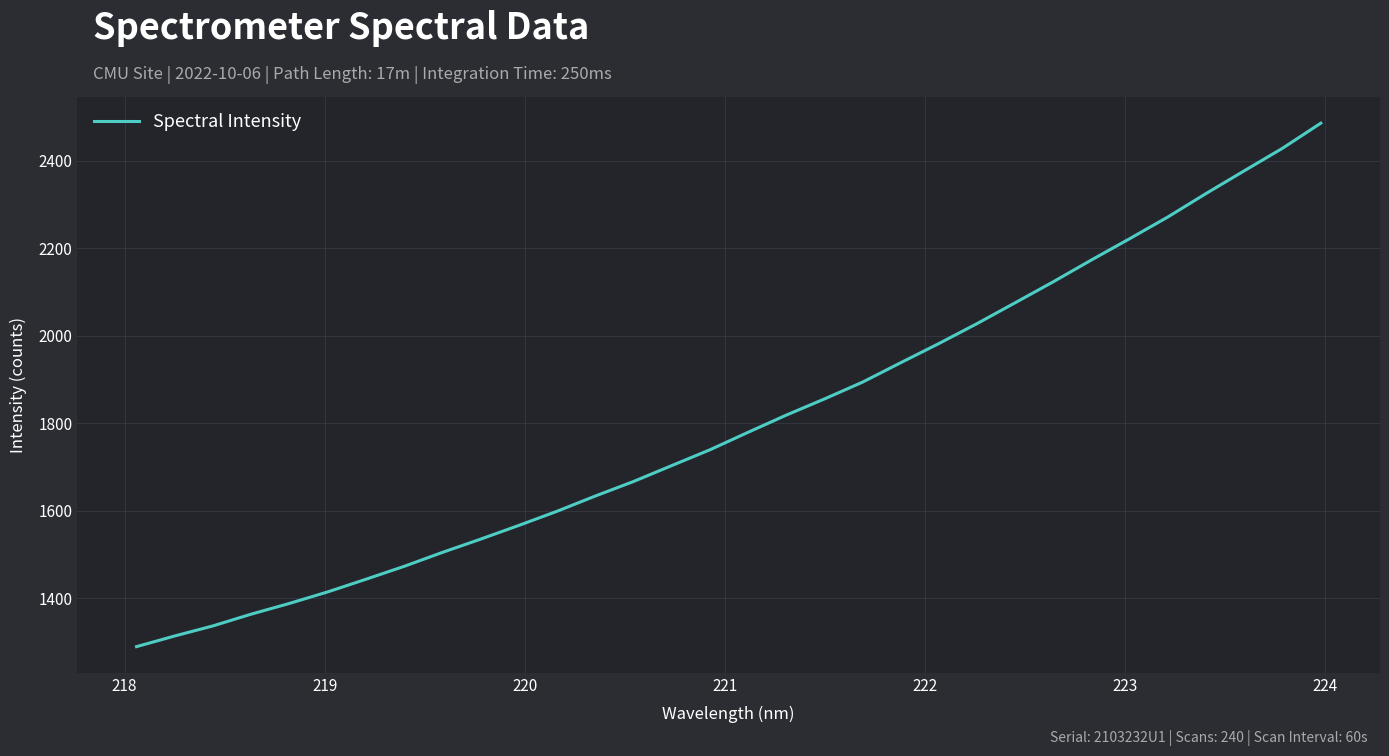

How many lines are shown in the chart?

1